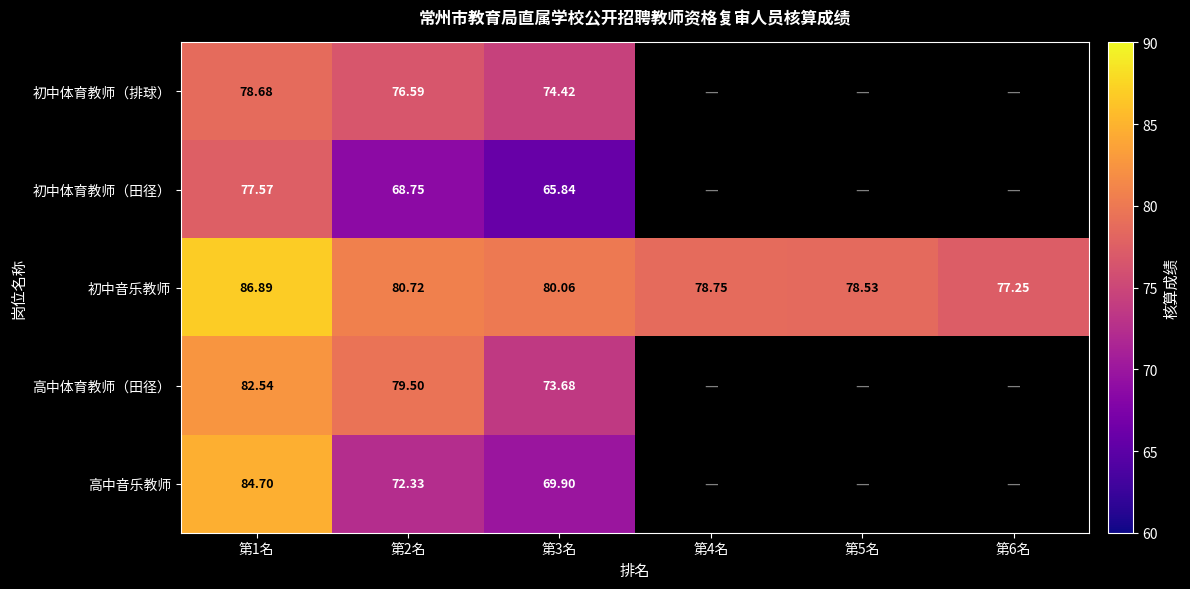

Where is 高中音乐教师 nearest to the value 77?

第2名